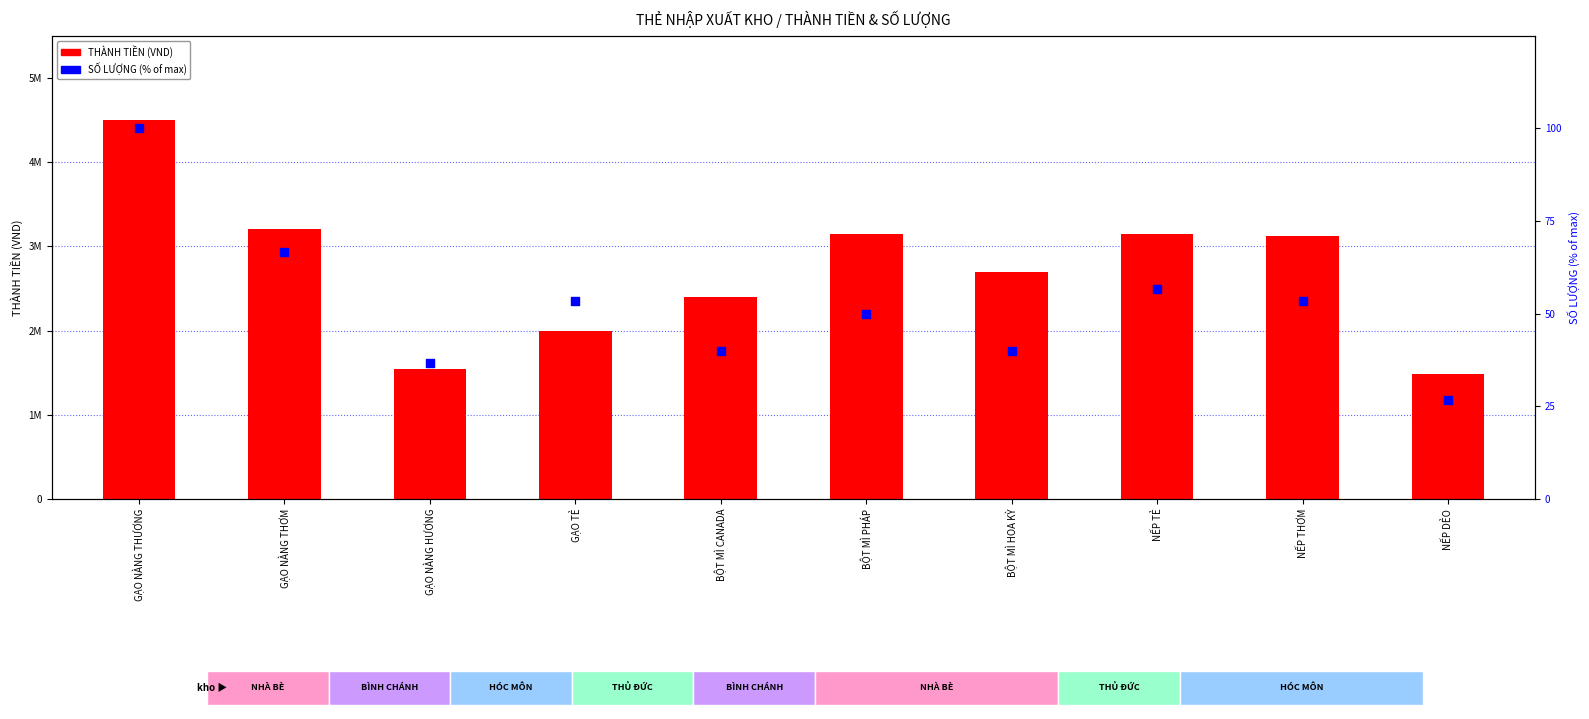

At how many categories does at least one series exceed 1124148?

10